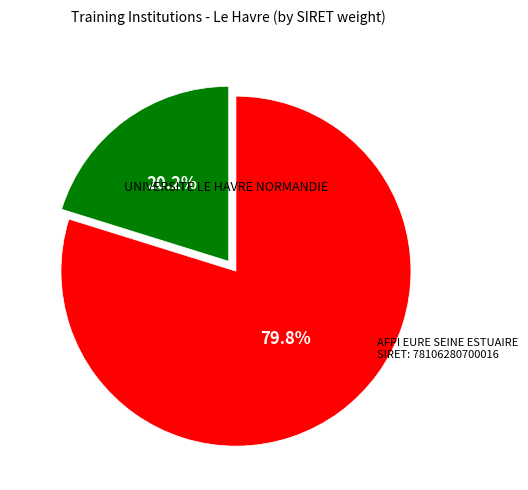

Does AFPI EURE SEINE ESTUAIRE account for over 50% of the chart?

Yes